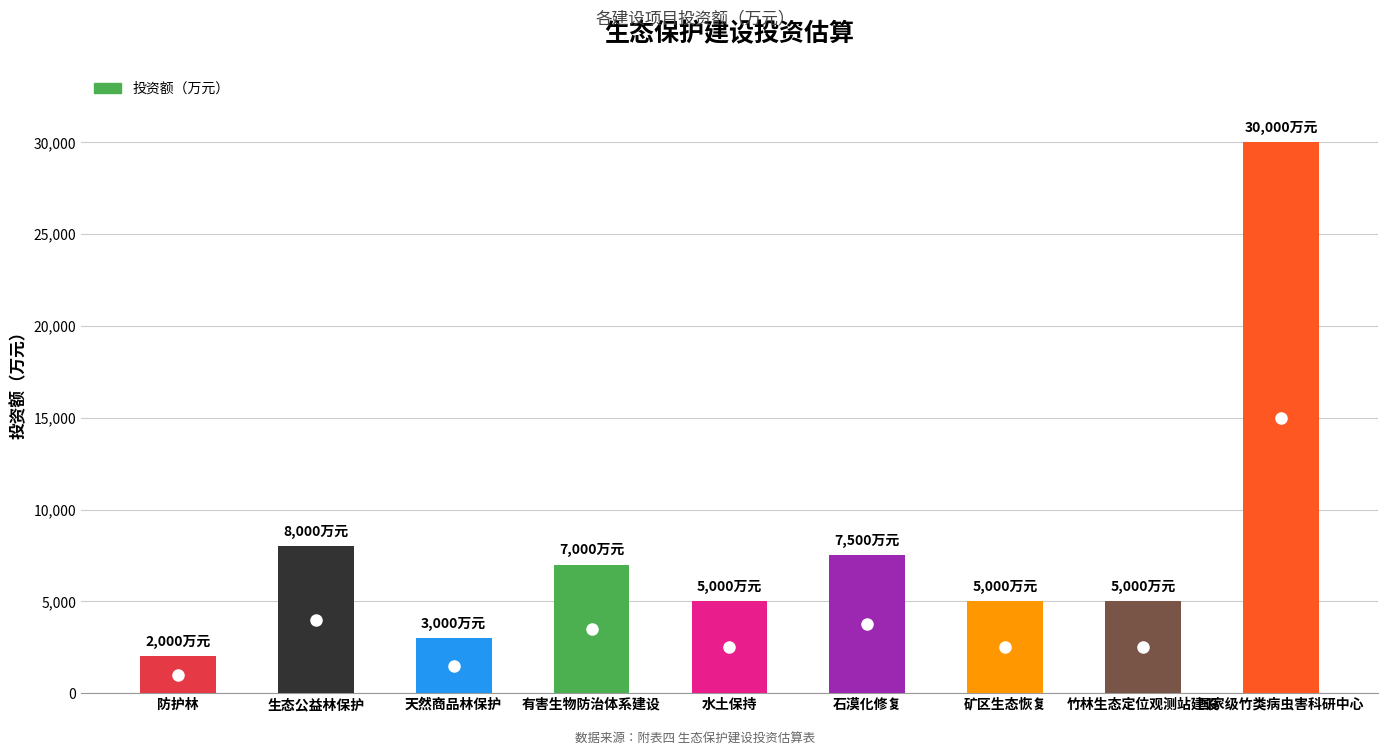

Is it true that the value at 生态公益林保护 is 8000?

True